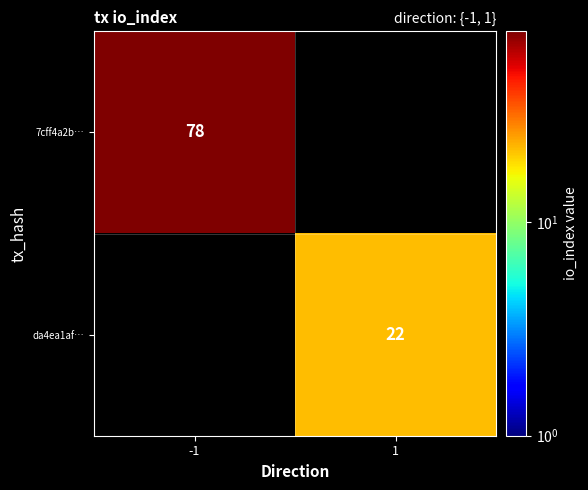

Is it true that 7cff4a2b… equals 139 at -1?

False